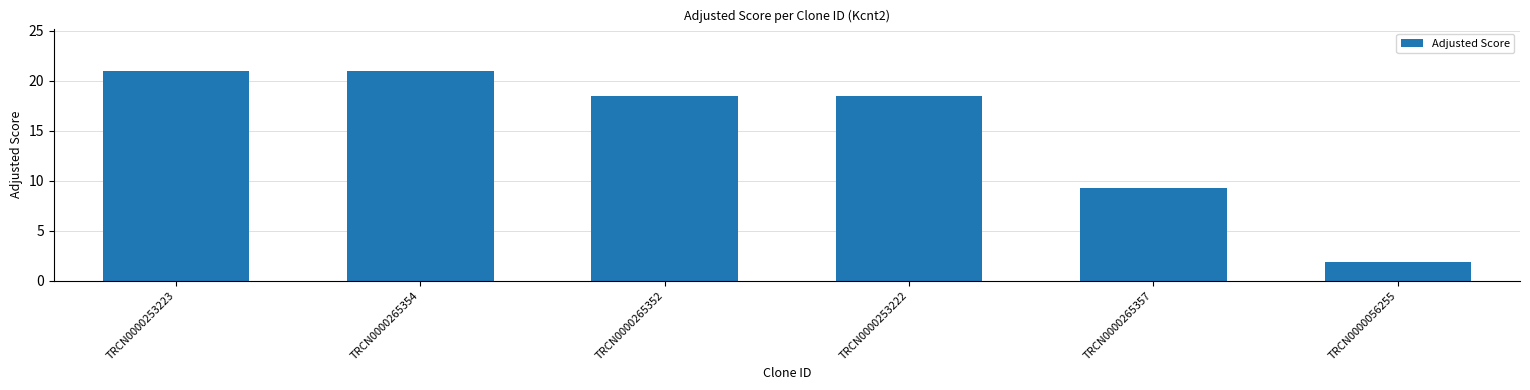

What position from the left is TRCN0000253222?

4